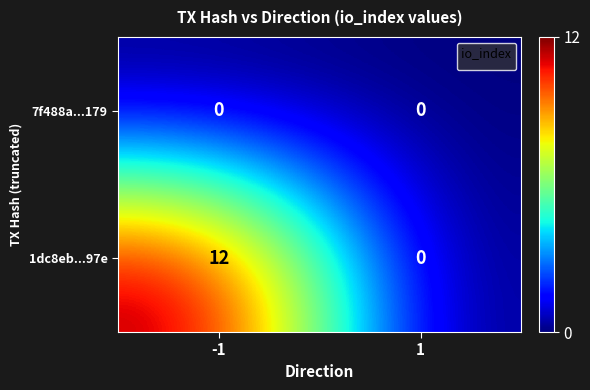

Rank the series at -1 from highest to lowest value.

1dc8eb...97e, 7f488a...179